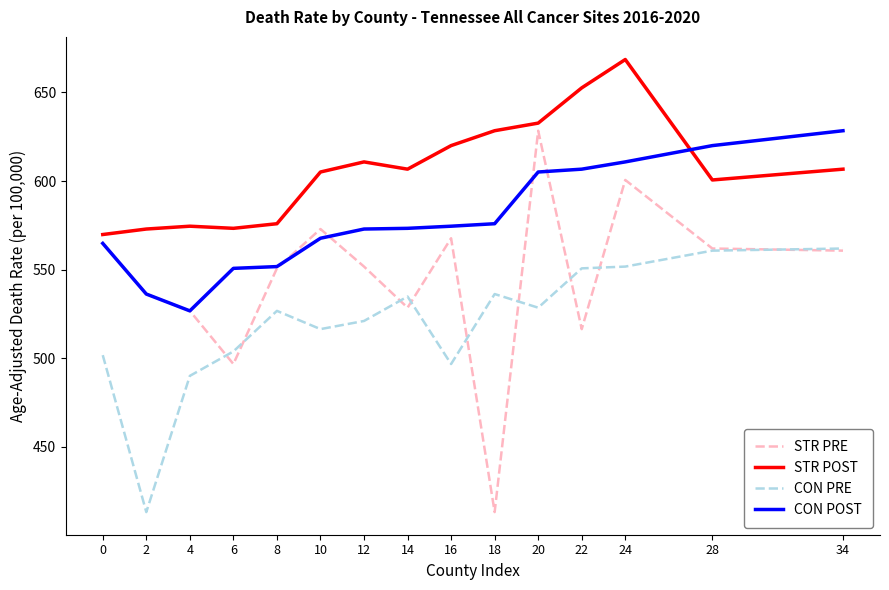

What is the minimum value for STR POST?

569.8